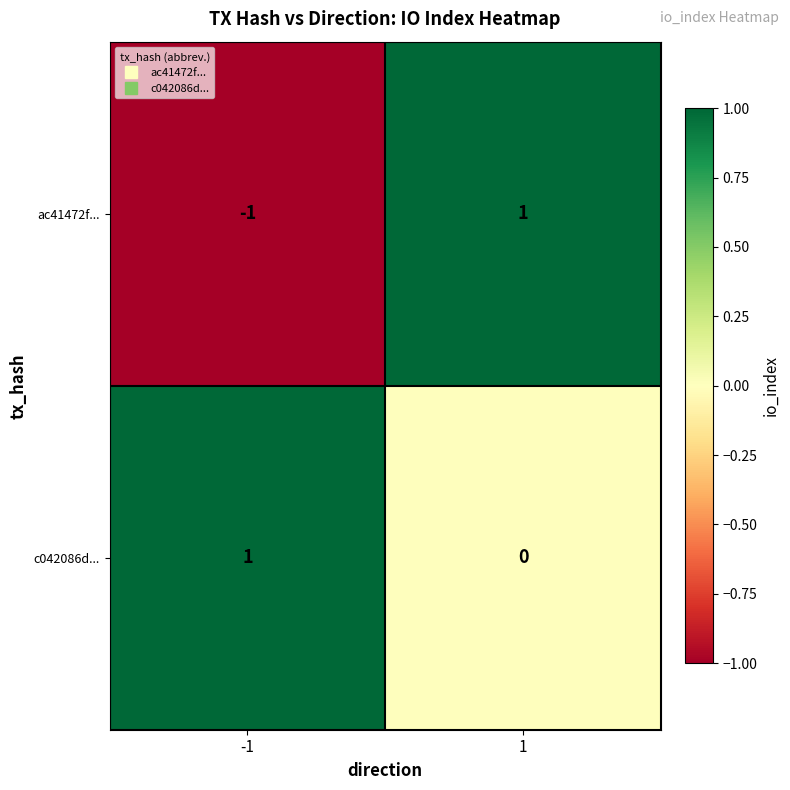

The c042086d... series shows 0 at -1. True or false?

False